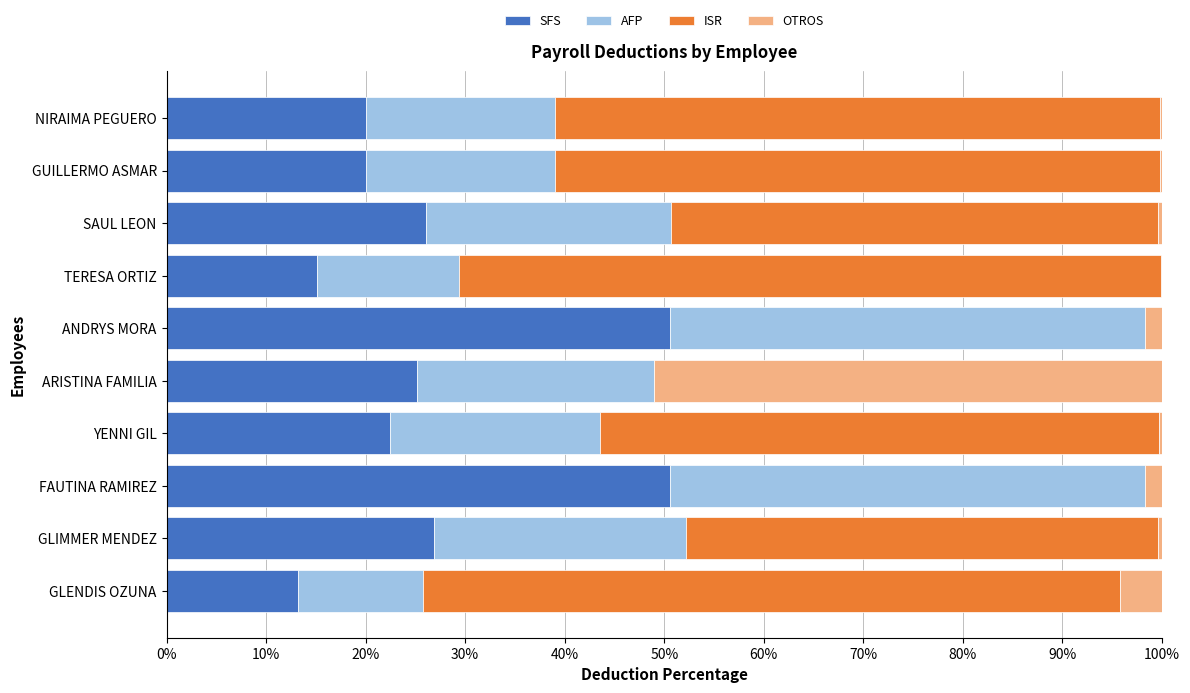

The value of SFS at NIRAIMA PEGUERO is 7.8. True or false?

False